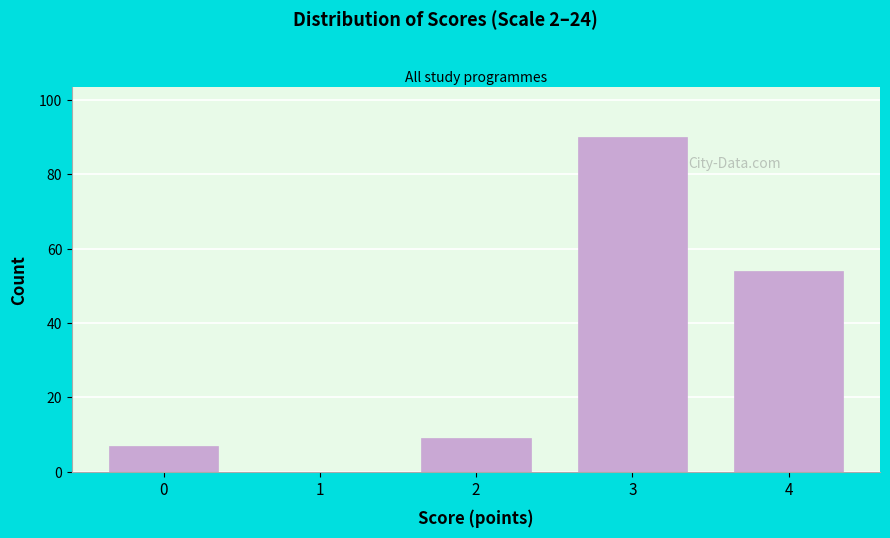

Reading left to right, transcribe all the data shown in this chart.

0=7	1=0	2=9	3=90	4=54